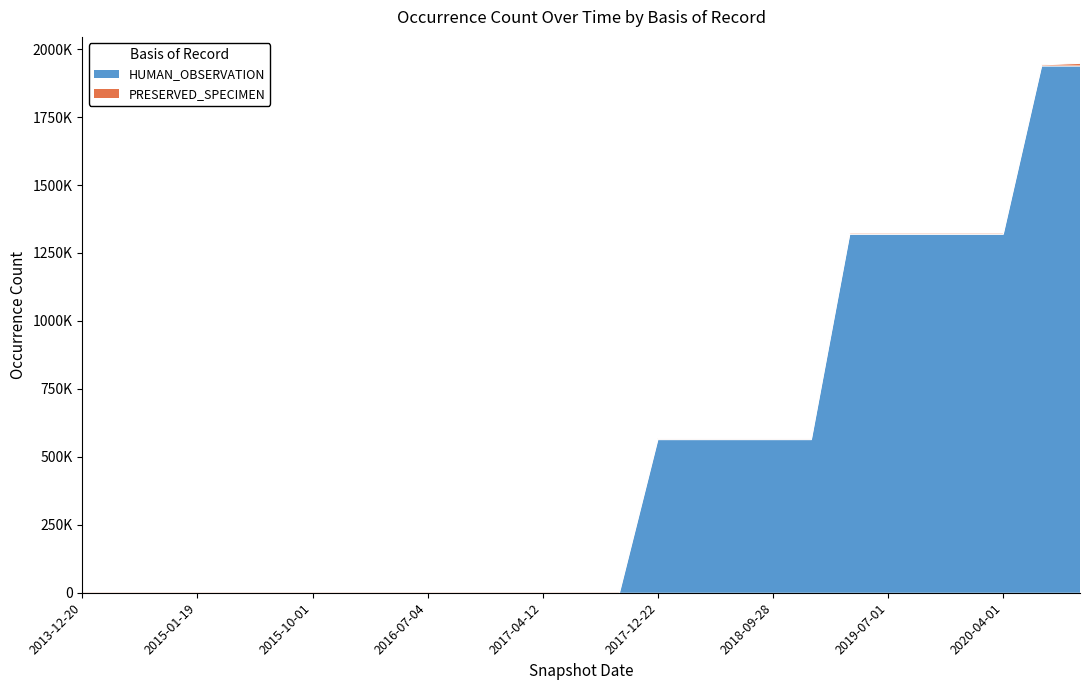

Reading left to right, extract all data points from this chart.

0	0	0	0	0	0	0	0	0	0	0	0	0	0	0	563301	563301	563301	563301	563301	1318613	1318613	1318613	1318613	1318613	1937546	1937549